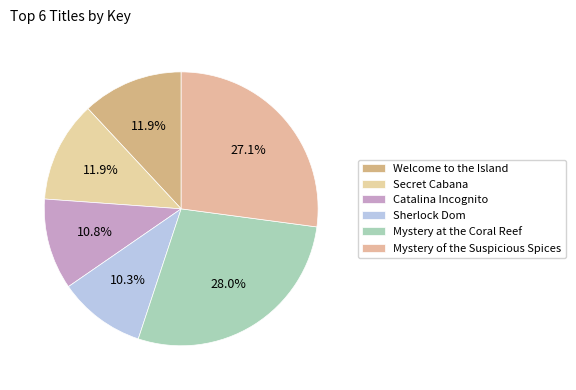

What percentage is the Mystery at the Coral Reef slice, to the nearest percent?

28%